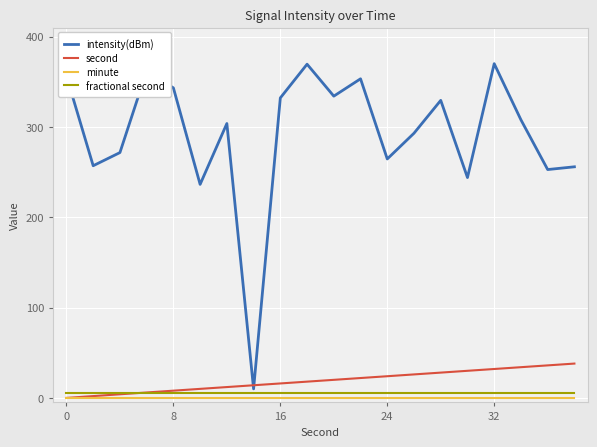

Which series has the widest spread of values?

intensity(dBm)